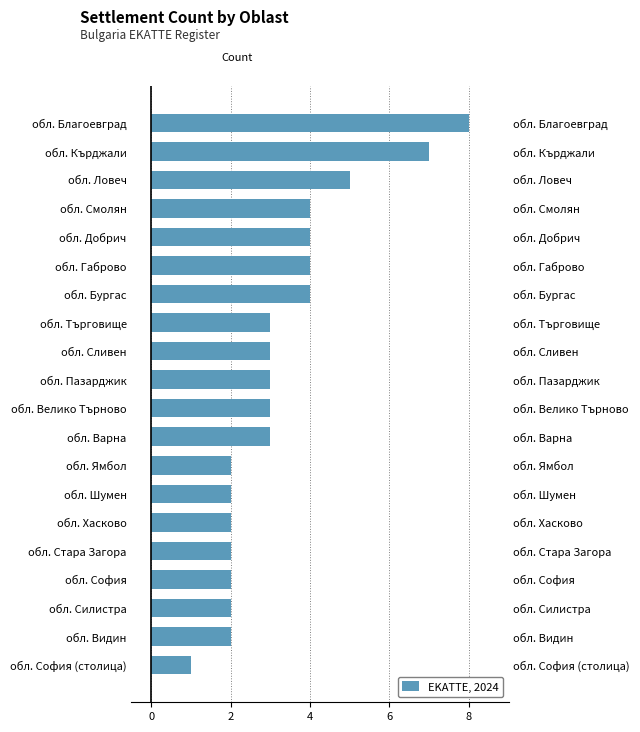

What is the smallest value displayed?

1